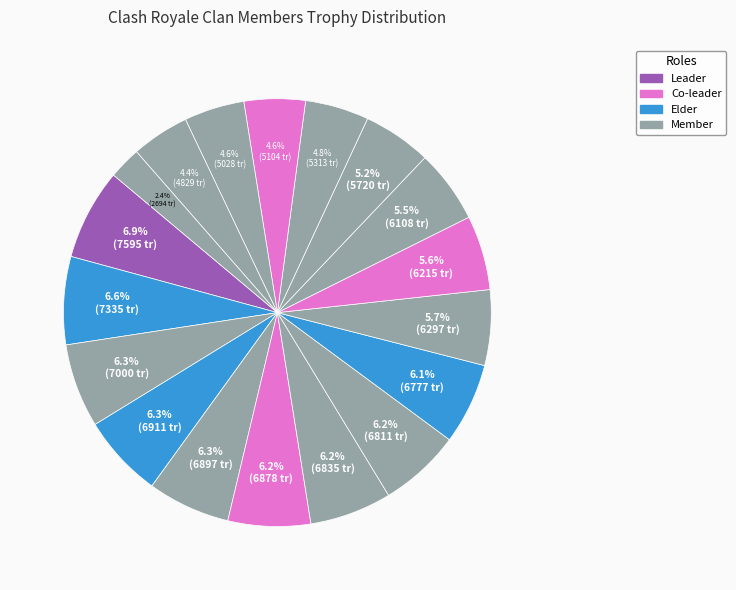

How many slices are in this pie chart?

18